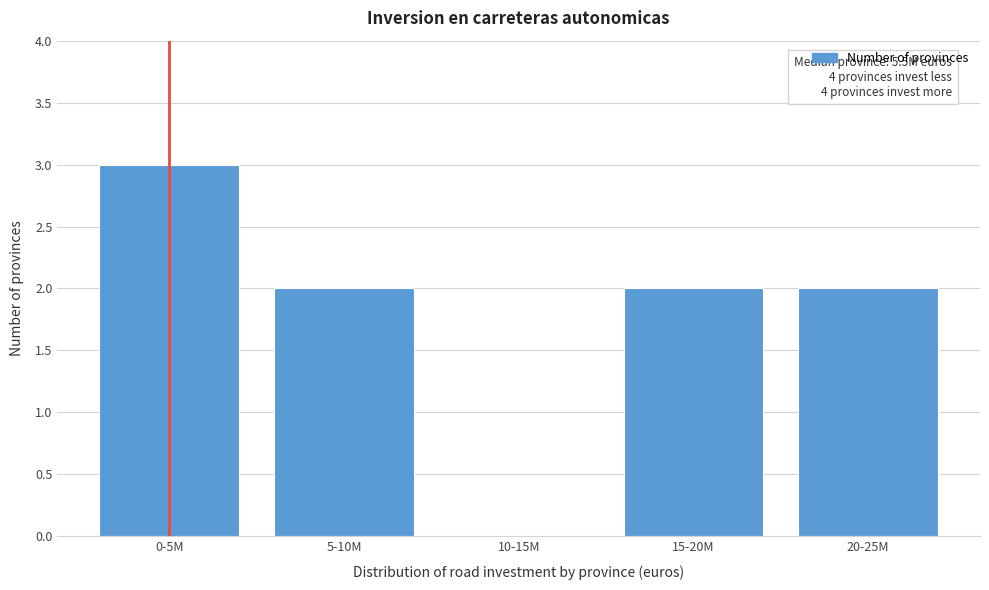

Reading right to left, transcribe all the data shown in this chart.

20-25M=2	15-20M=2	10-15M=0	5-10M=2	0-5M=3